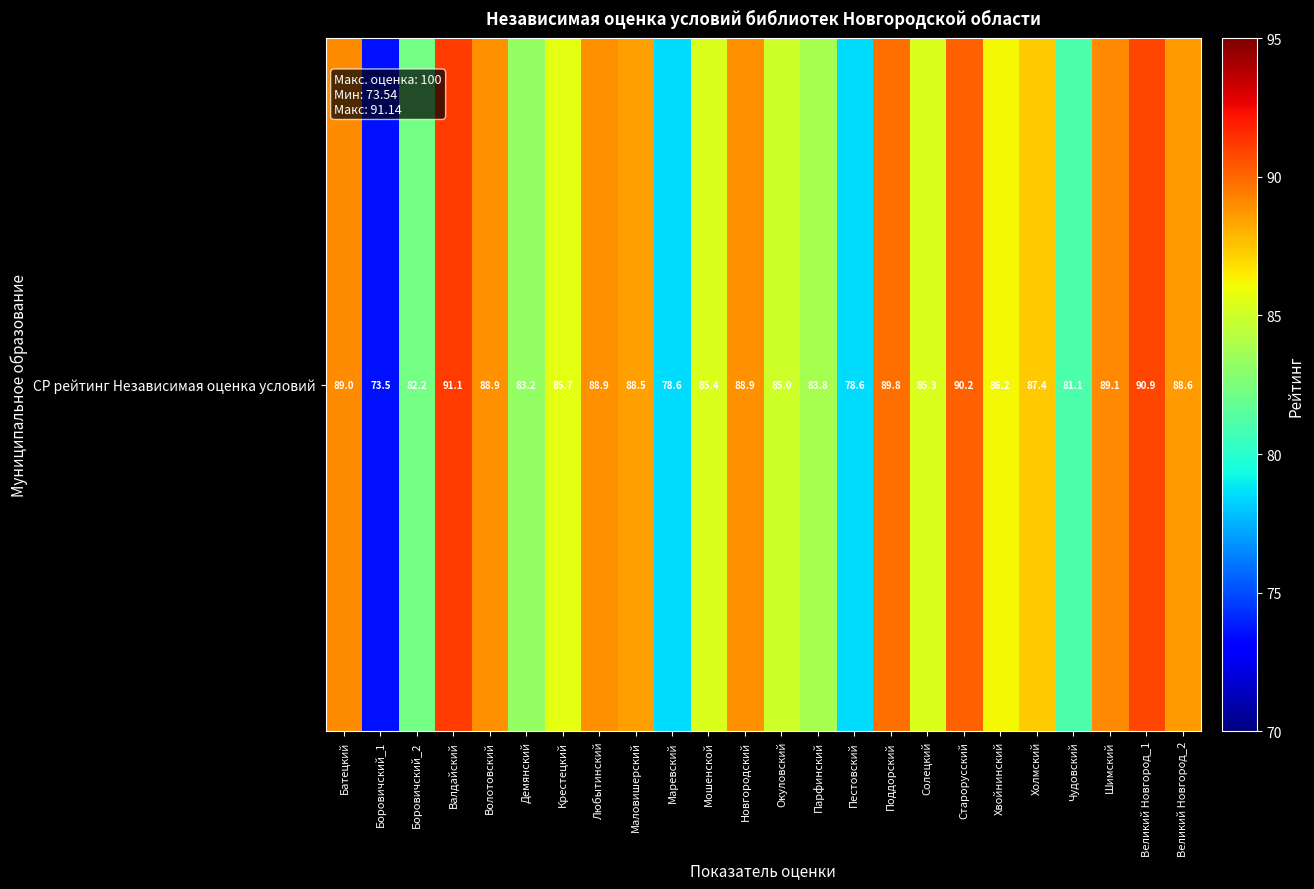

List the labels in order of value, largest first.

Валдайский, Великий Новгород_1, Старорусский, Поддорский, Шимский, Батецкий, Волотовский, Любытинский, Новгородский, Великий Новгород_2, Маловишерский, Холмский, Хвойнинский, Крестецкий, Мошенской, Солецкий, Окуловский, Парфинский, Демянский, Боровичский_2, Чудовский, Пестовский, Маревский, Боровичский_1